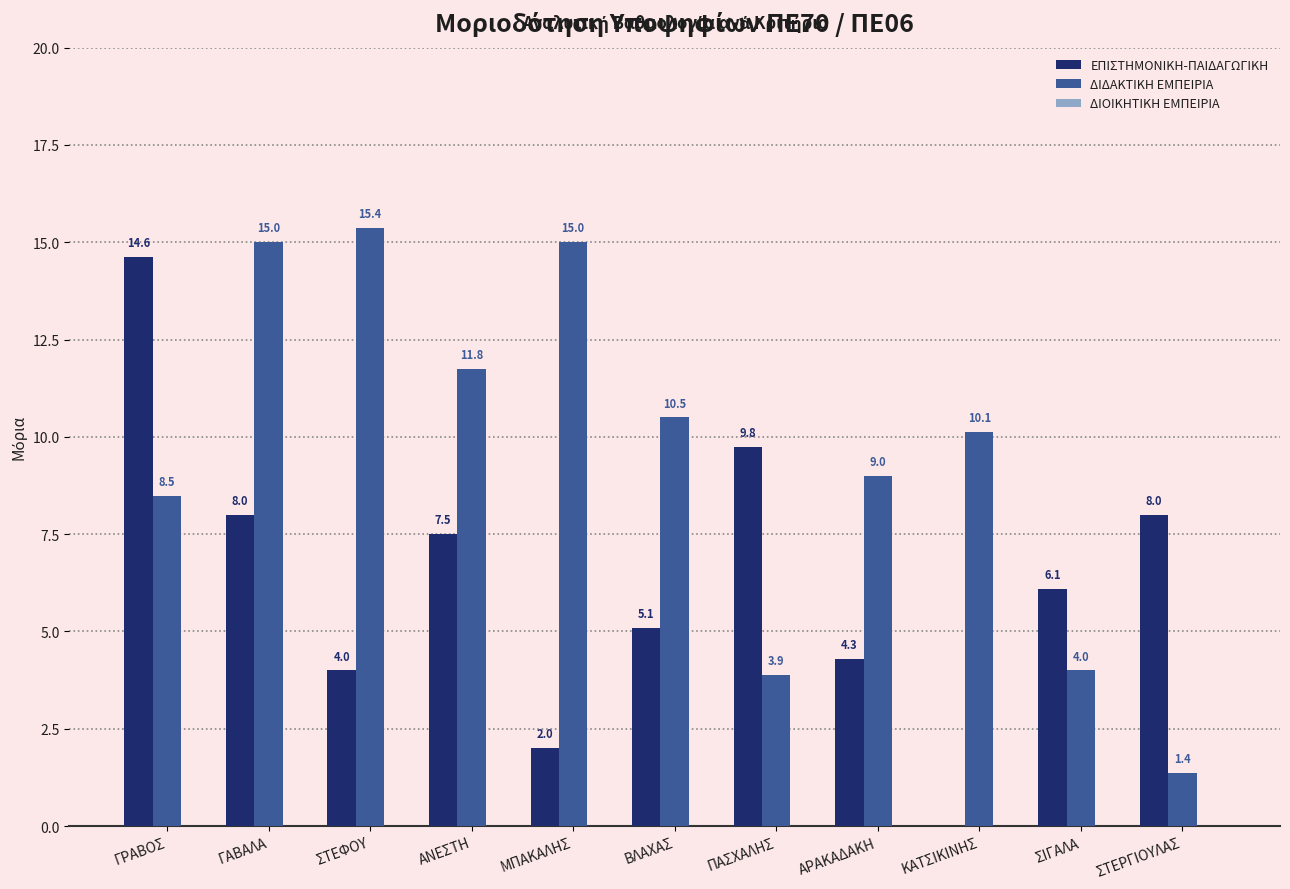

What is the spread (max minus min) of values at ΜΠΑΚΑΛΗΣ?

13.0